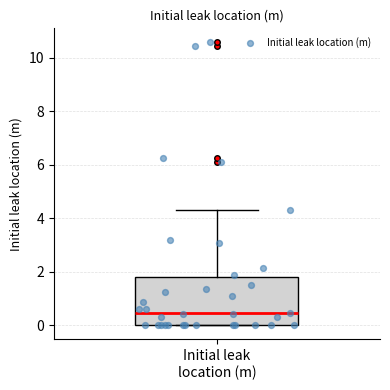

Read this box plot against the y-axis: the position of the median line, the range covered by the box, and the ends of both whiskers. The values are not printed on the chart, so give them approximately, as read against the axis.

median 0.4, box 0.0 to 1.8, whiskers 0.0 to 4.4